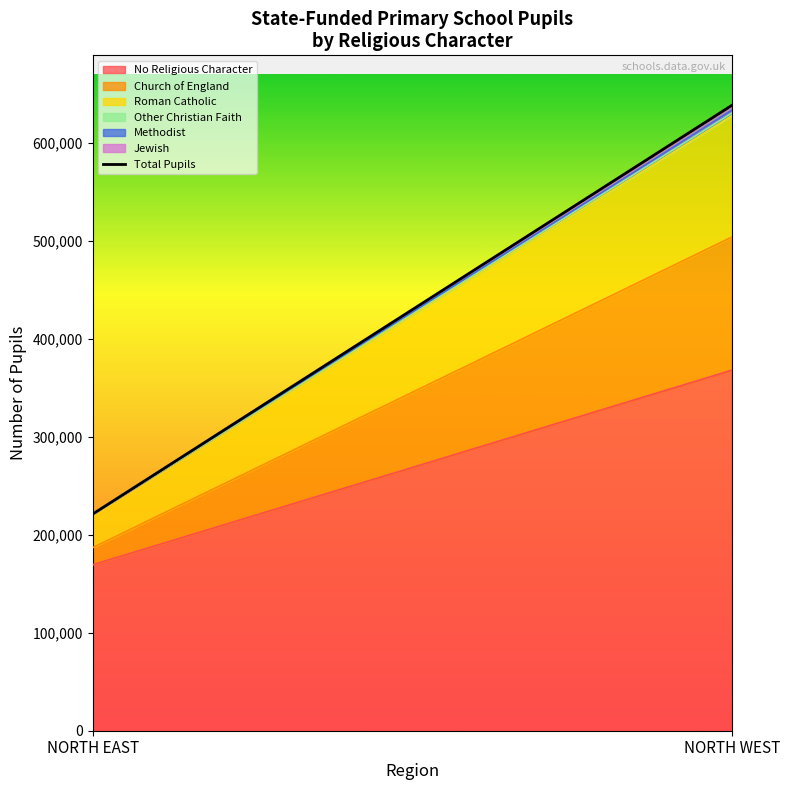

What is the lowest value of the No Religious Character series?

169240.0